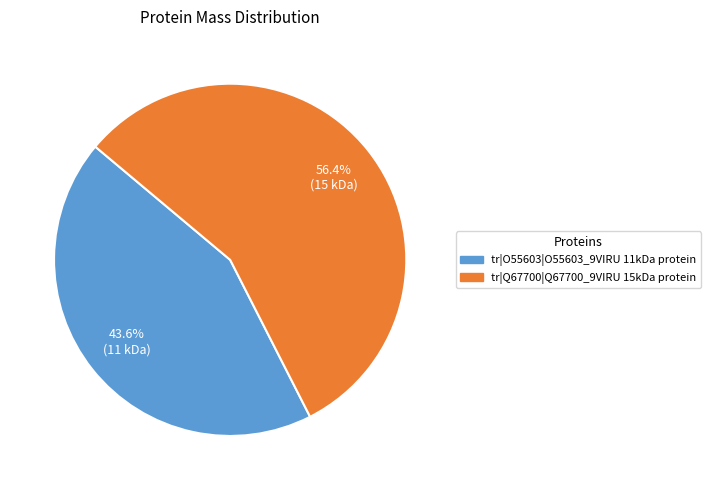

To the nearest percent, what portion does tr|O55603|O55603_9VIRU 11kDa protein represent?

44%